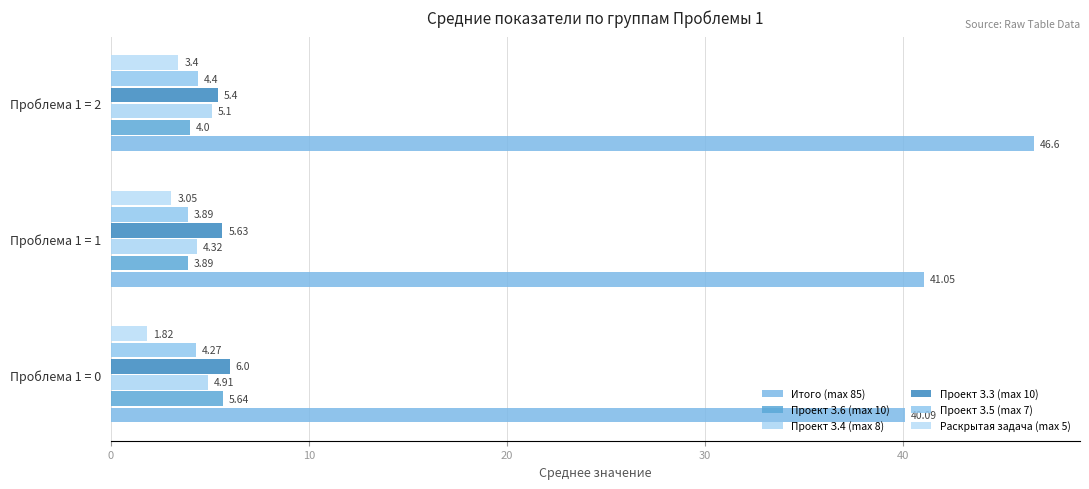

Count the number of data series in this chart.

6